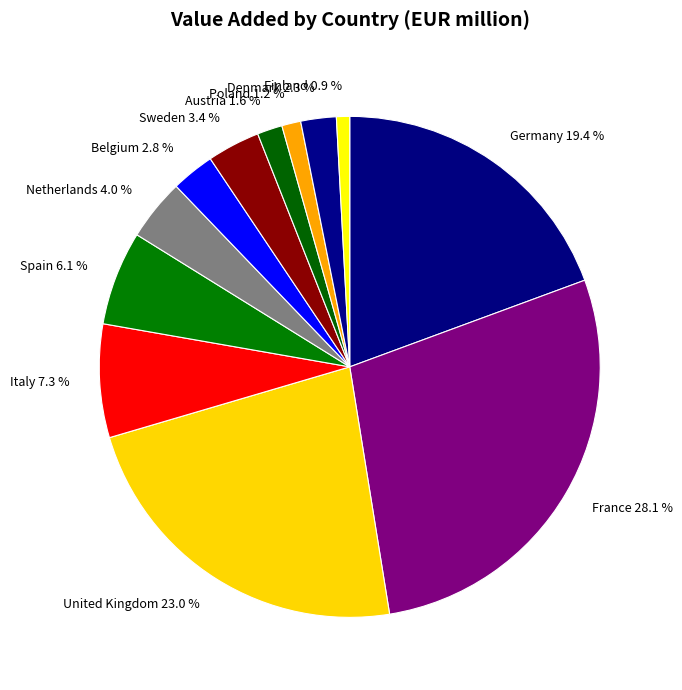

Approximately how many times larger is the value at Denmark compared to Spain?

0.4